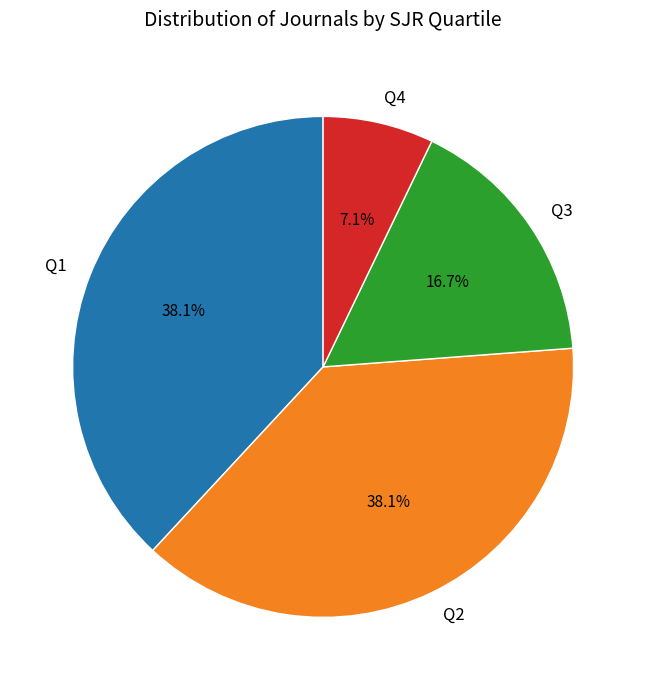

How many segments does this pie chart have?

4